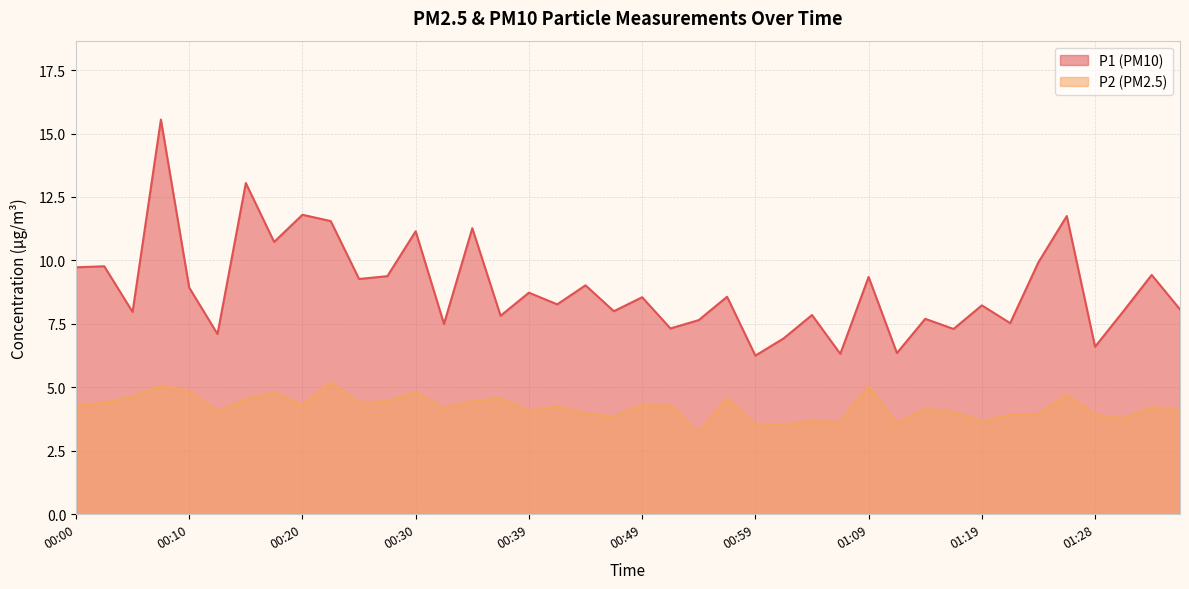

What is the smallest value displayed?

3.2